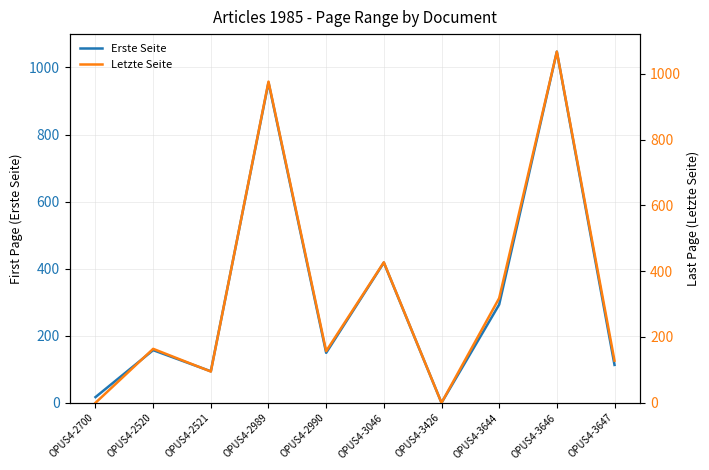

Which series has the largest total across all categories?

Letzte Seite